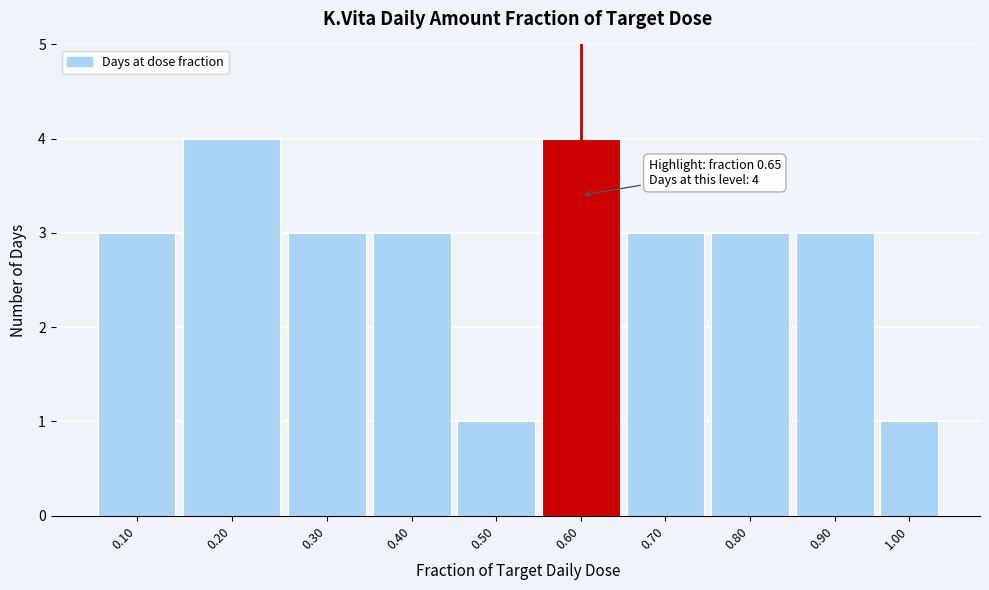

Reading left to right, transcribe all the data shown in this chart.

0.10=3	0.20=4	0.30=3	0.40=3	0.50=1	0.60=4	0.70=3	0.80=3	0.90=3	1.00=1